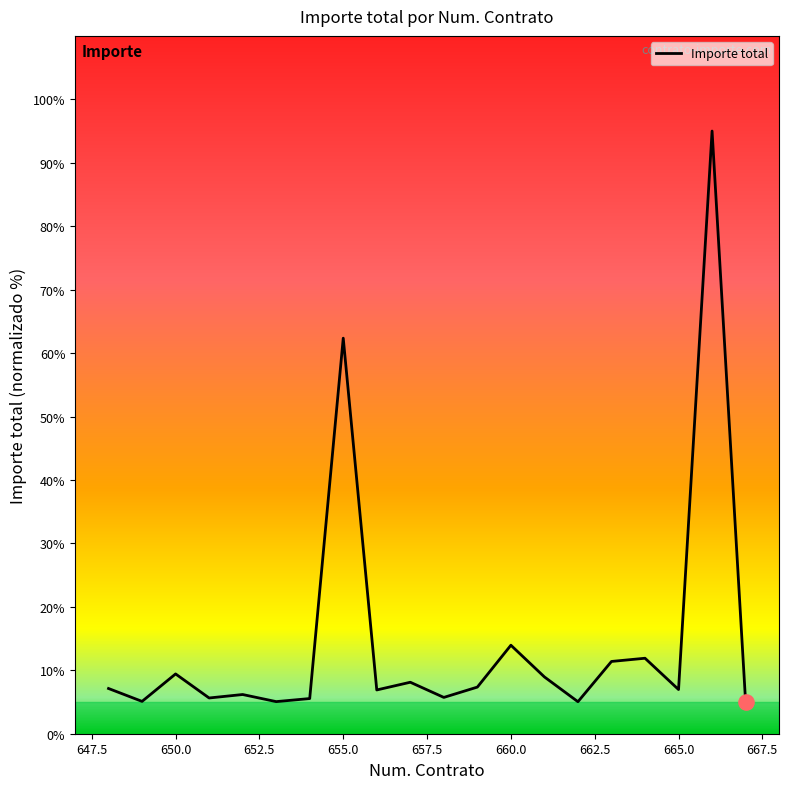

What is the minimum value shown in the chart?

5.0